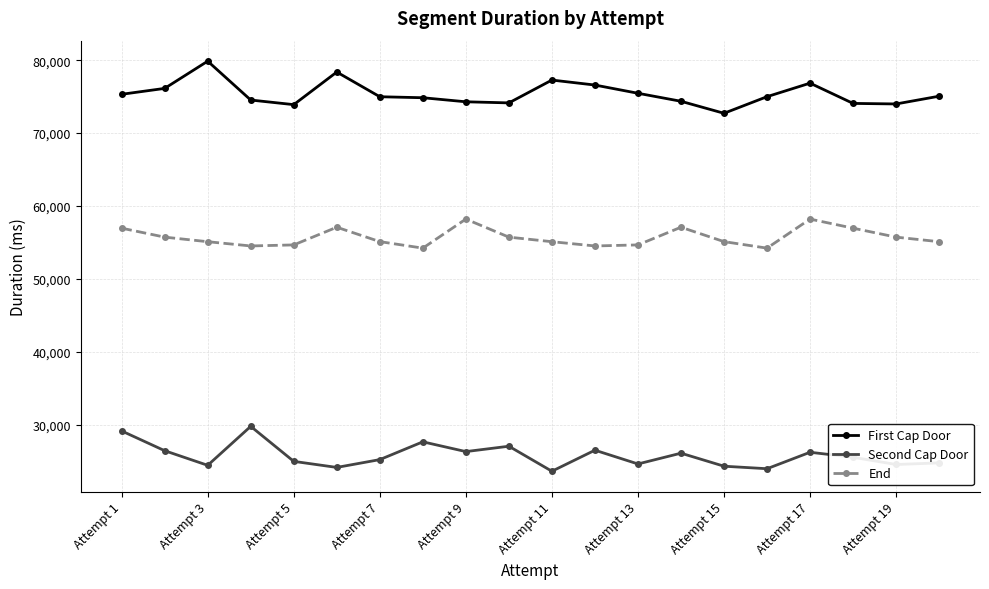

Rank the series by their maximum value, from highest to lowest.

First Cap Door, End, Second Cap Door